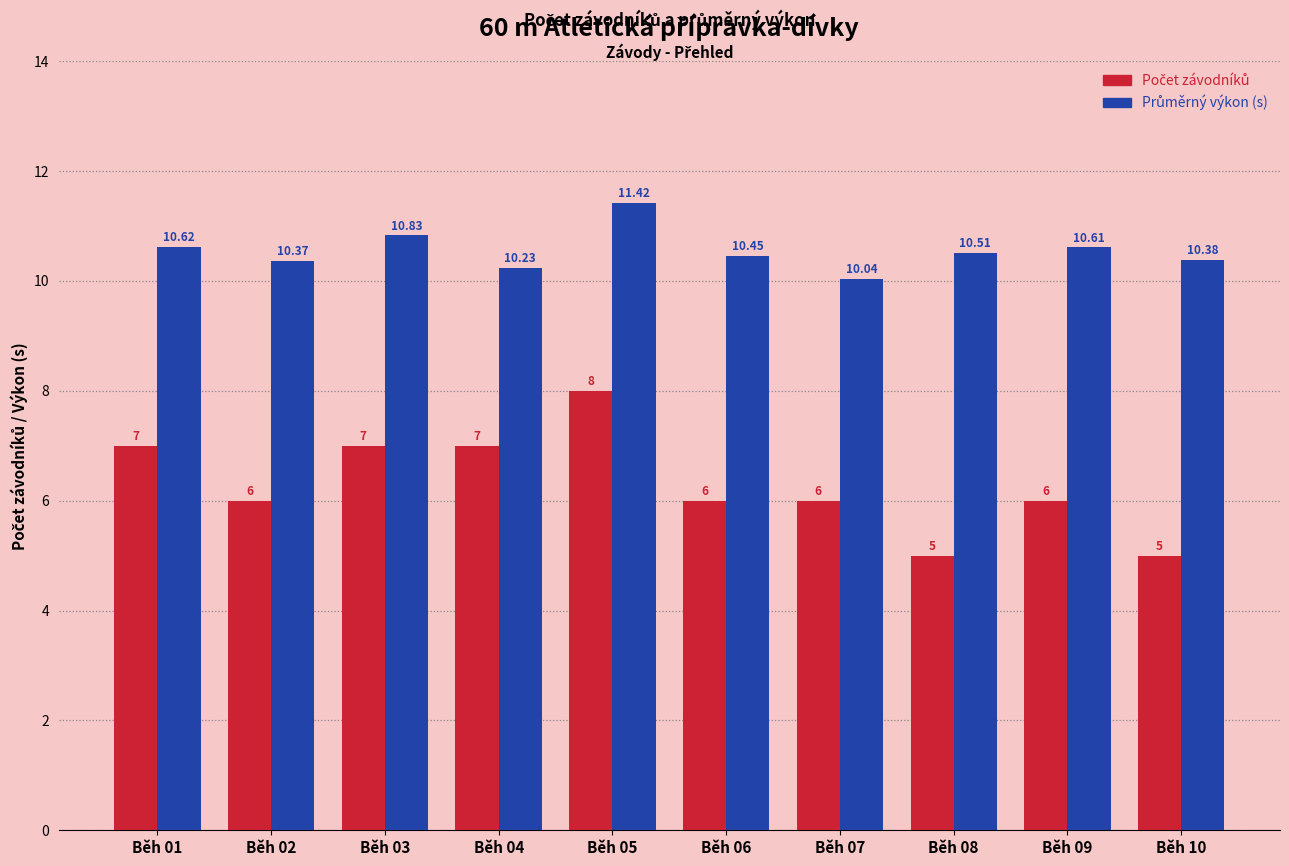

What is the difference between the highest and lowest values at Běh 07?

4.0